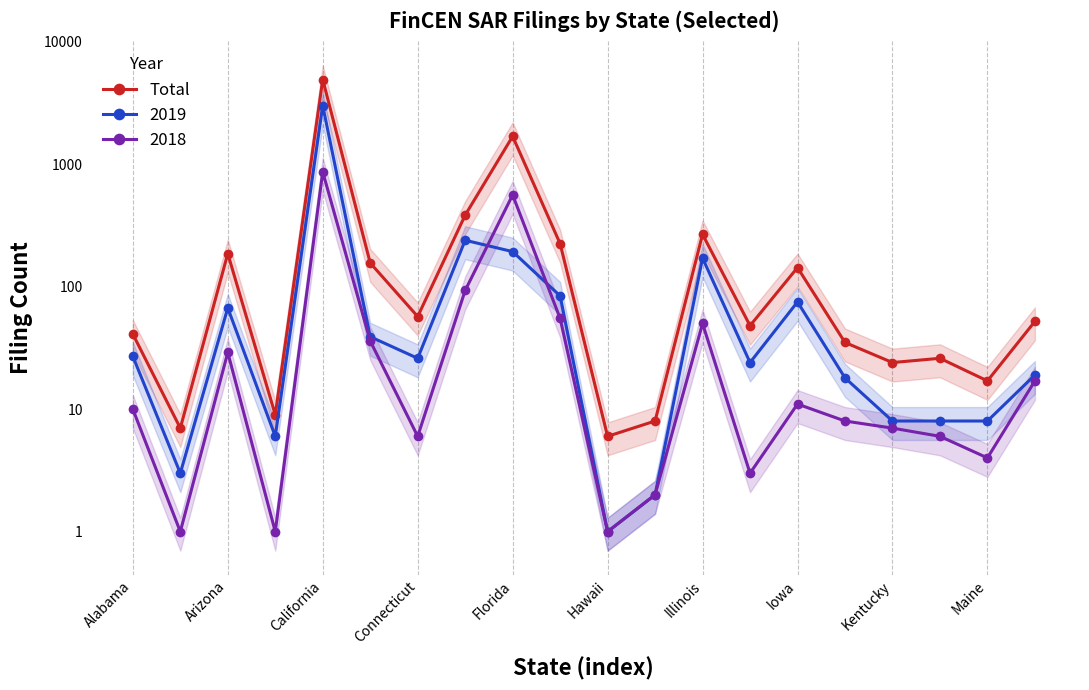

What is the difference between the maximum and minimum values?

4893